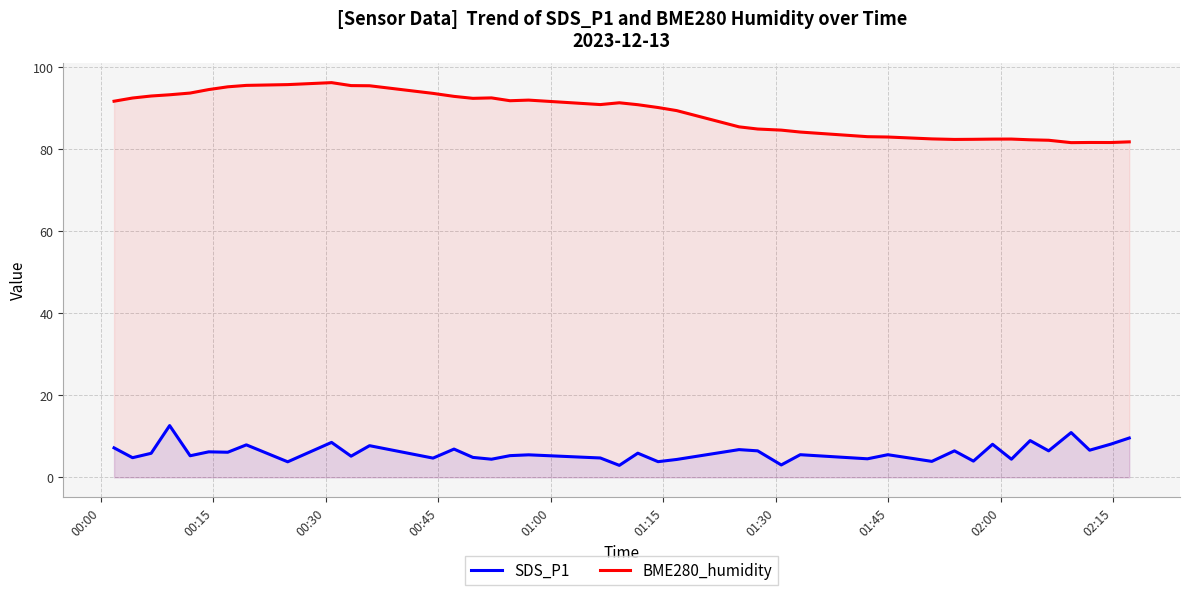

Does the chart display data point markers on the line(s)?

No